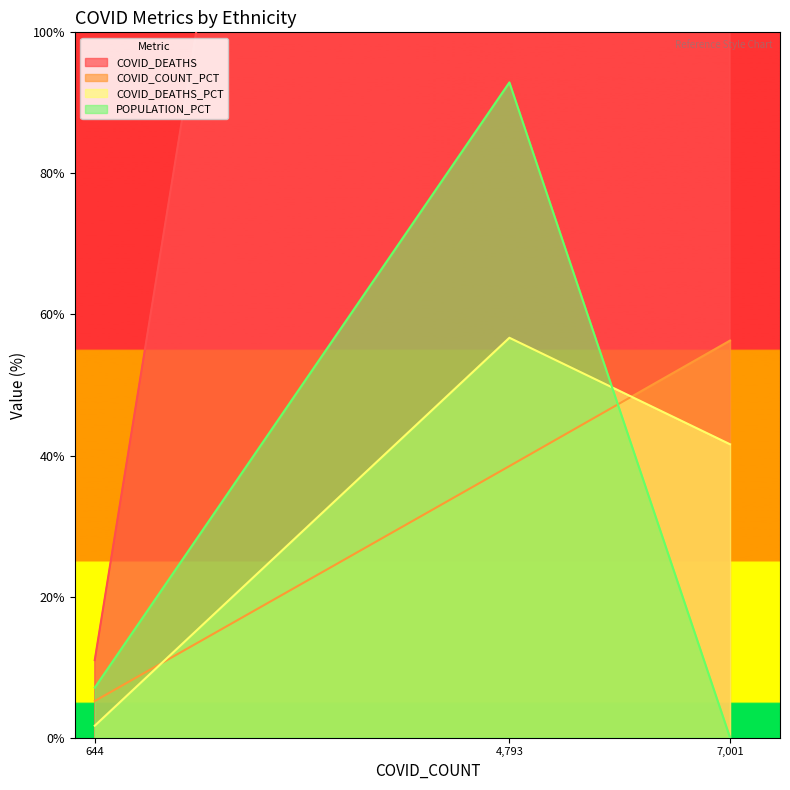

What is the highest value of the COVID_COUNT_PCT series?

56.3